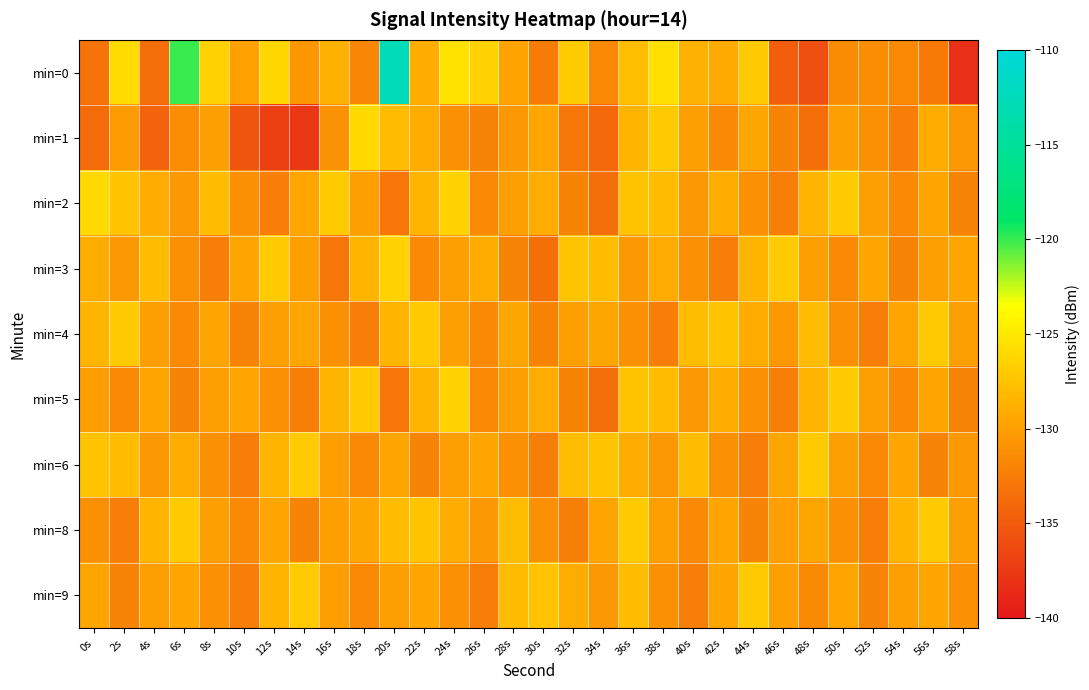

What is the total value across all series at 48s?

-1172.3